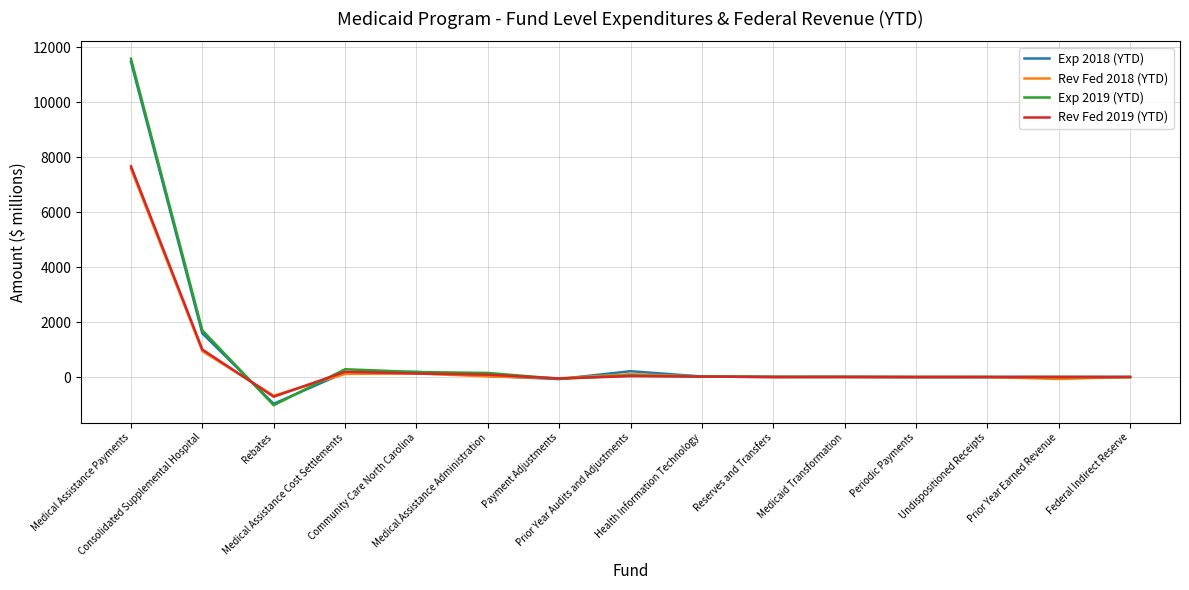

Which series has the widest spread of values?

Exp 2019 (YTD)